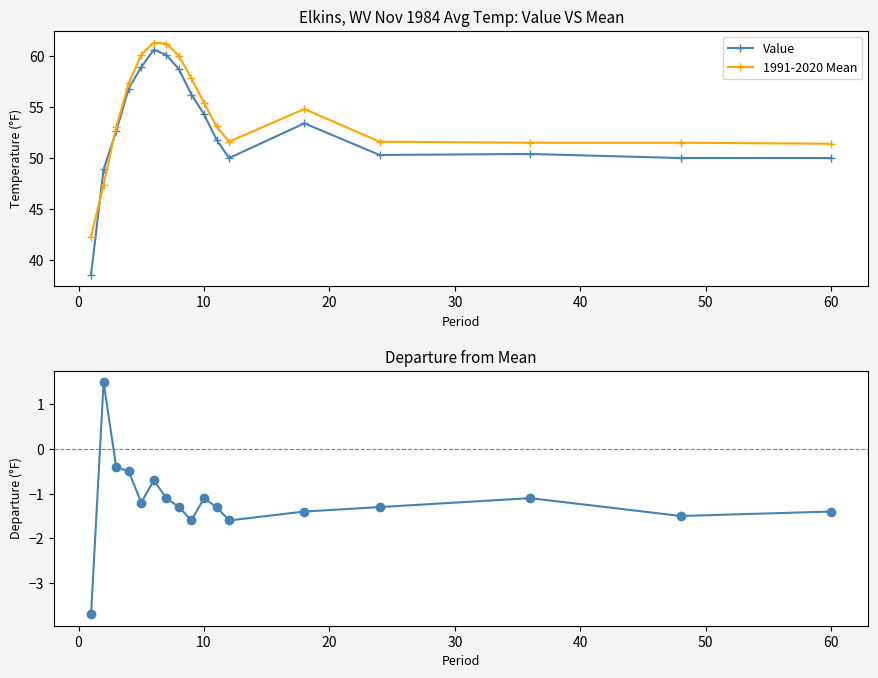

True or false: 1991-2020 Mean has more than 0 interior local peaks.

True